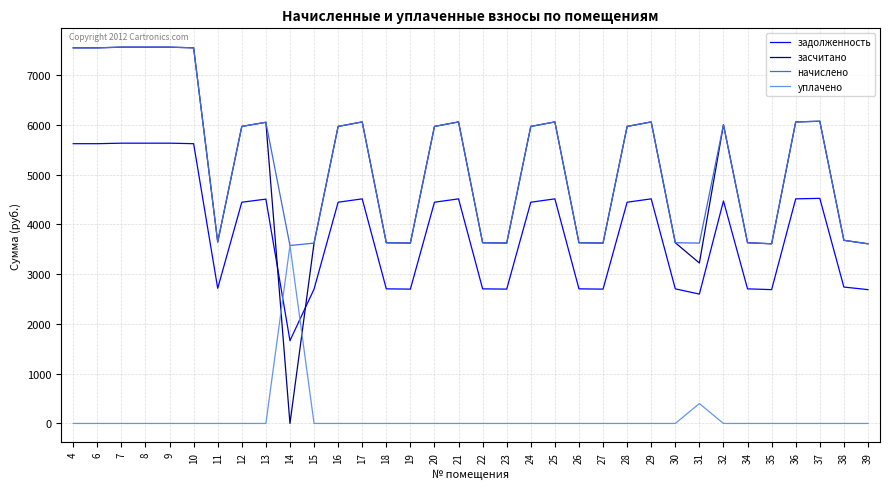

Which series has the largest total across all categories?

начислено